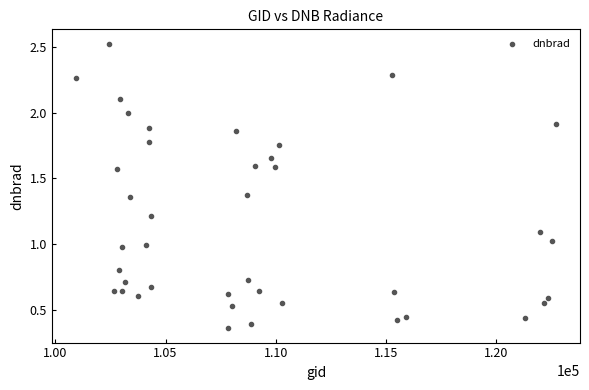

What is the range of Y values (max minus min)?

2.2